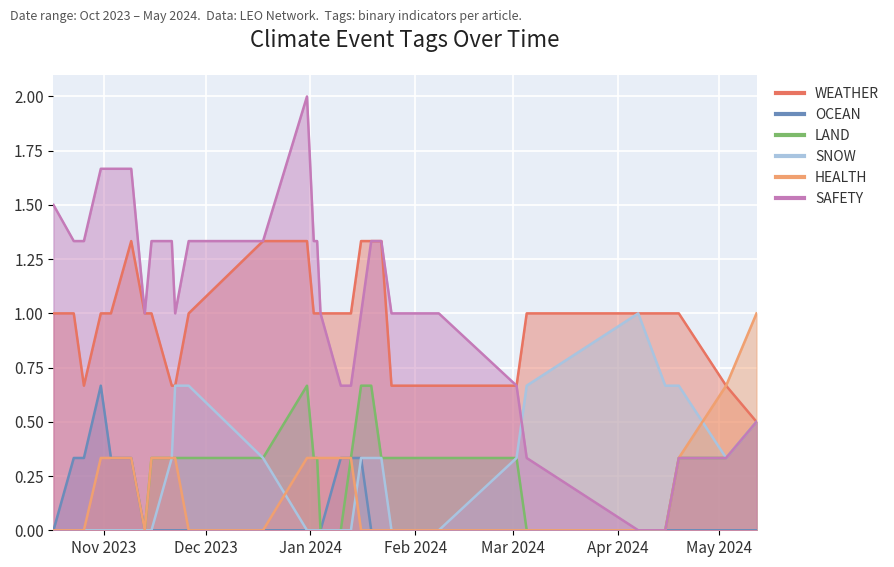

At how many categories does at least one series exceed 0?

40